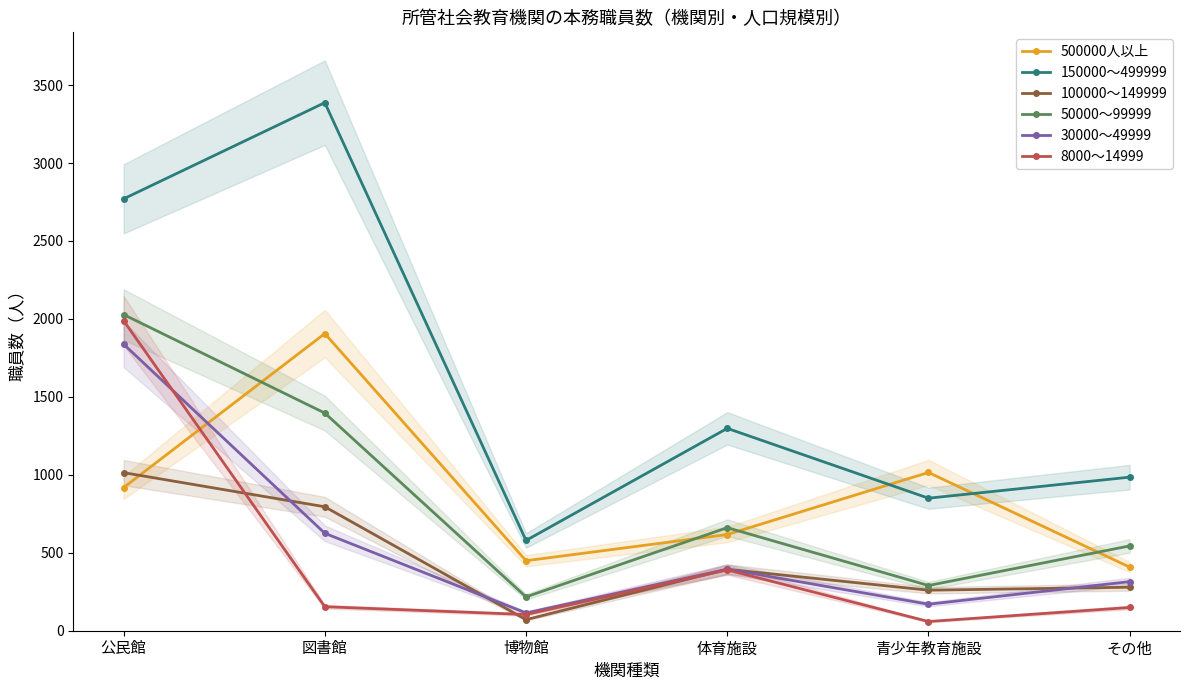

At which category does 150000～499999 reach its first local valley?

博物館